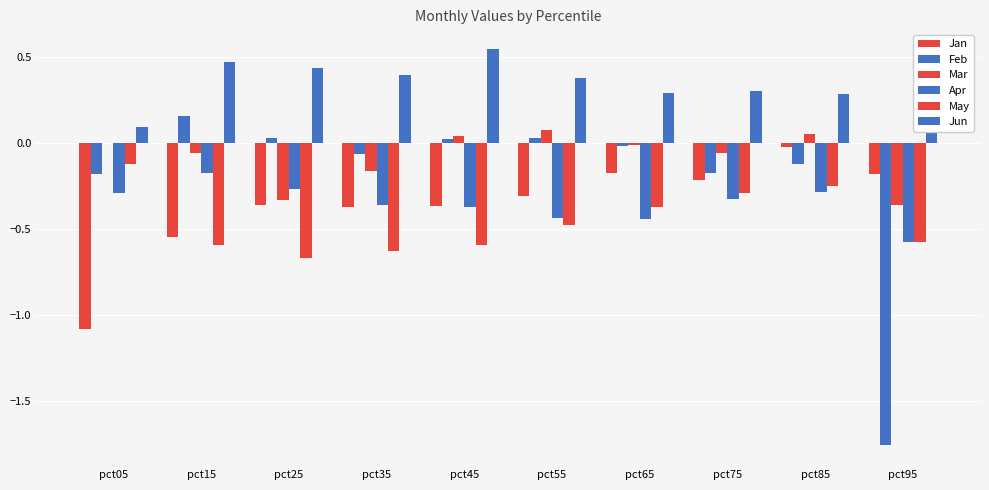

How many data points does each series have?

10